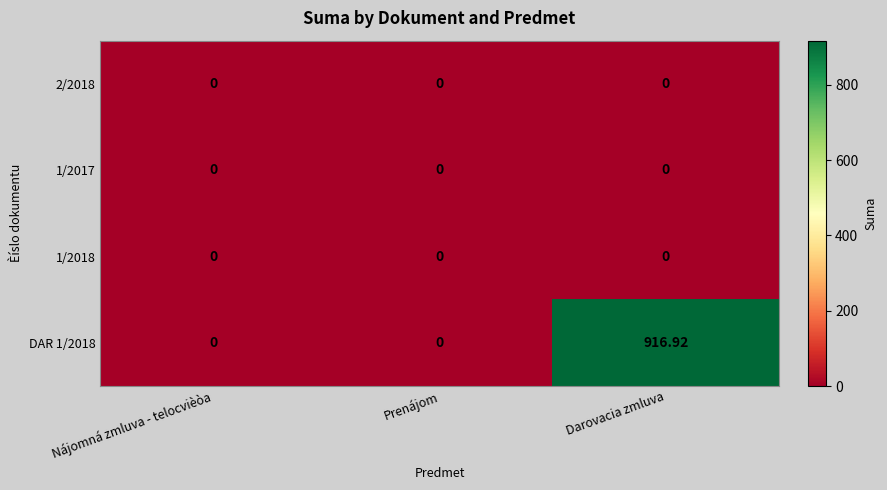

At which category is the sum across all series the highest?

Darovacia zmluva